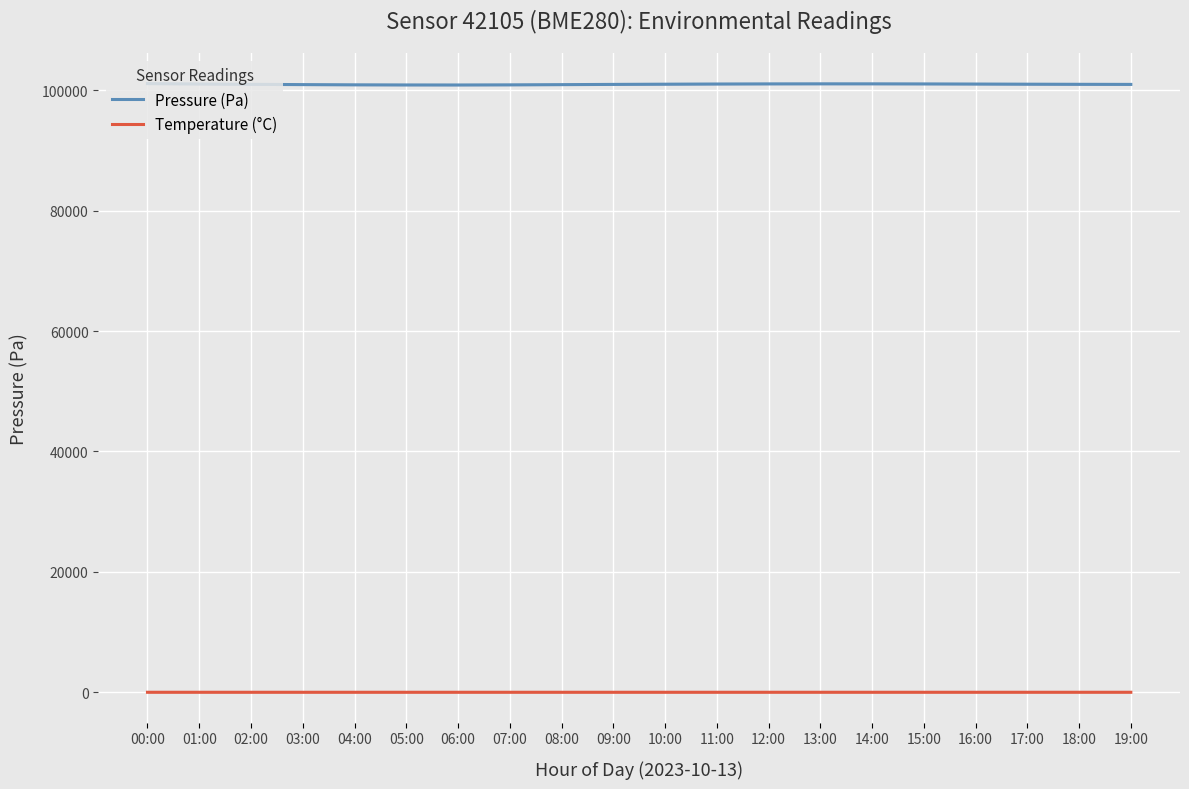

Which series has the largest range (max minus min)?

Pressure (Pa)